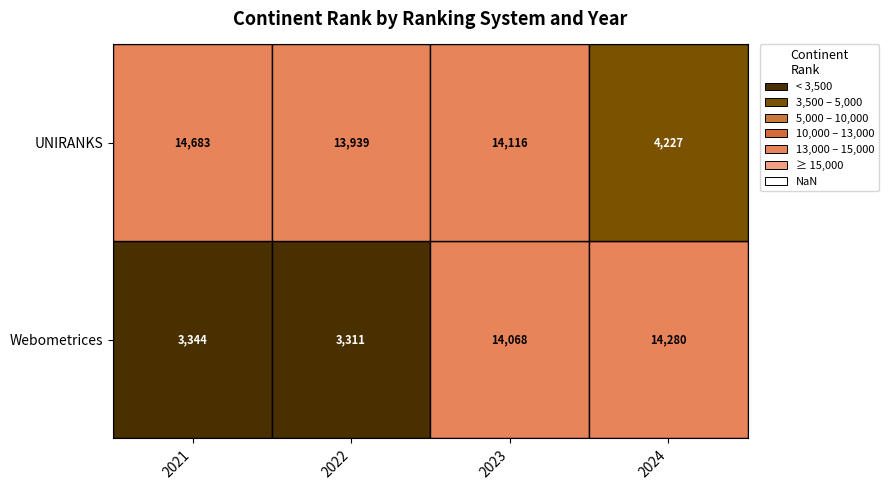

At which label is UNIRANKS closest to 9455?

2022